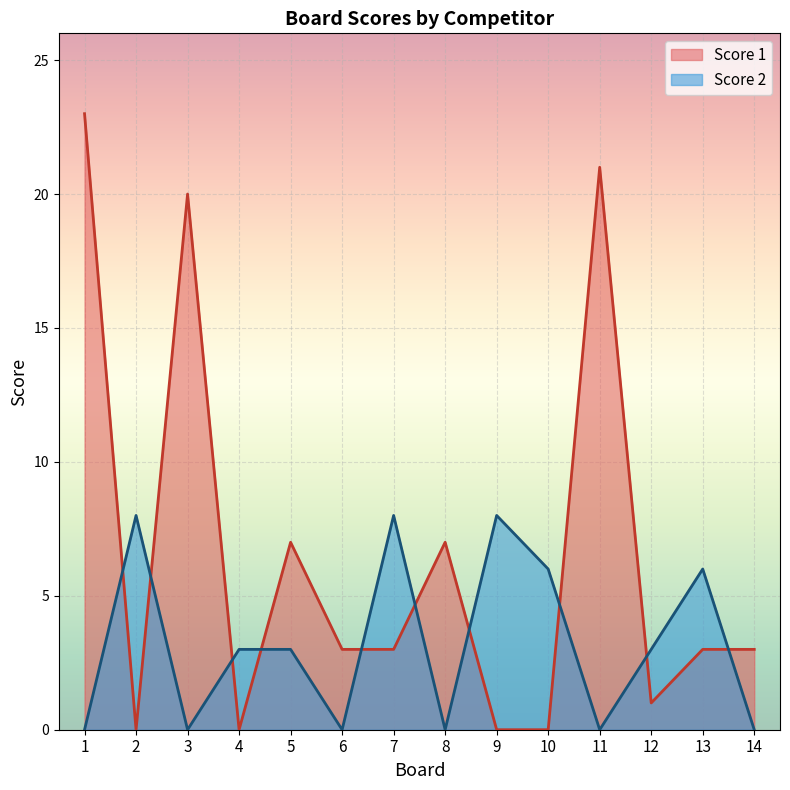

At which label does Score 1 reach its minimum?

2